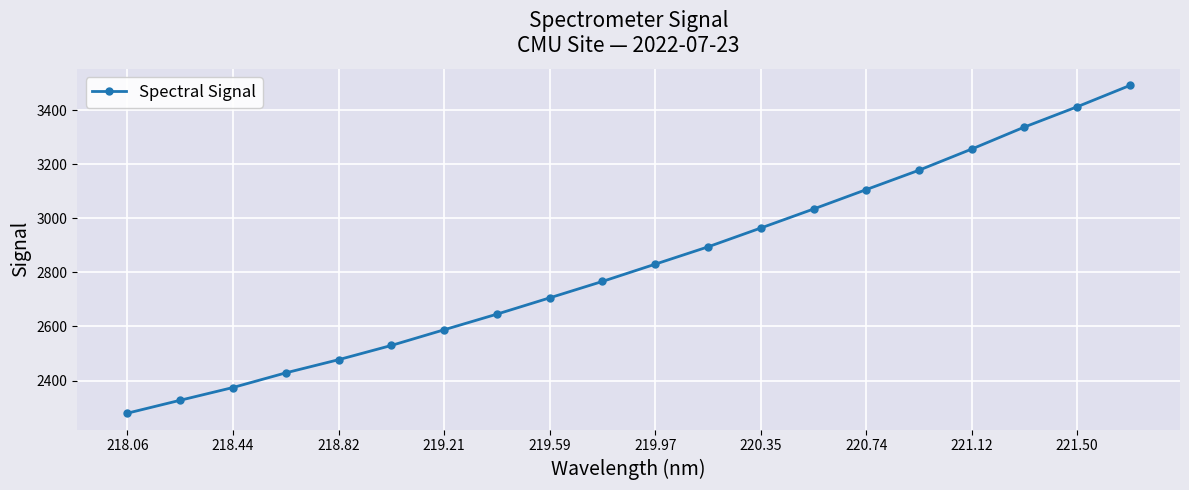

True or false: there are more than 0 points higher than both neighbors.

False